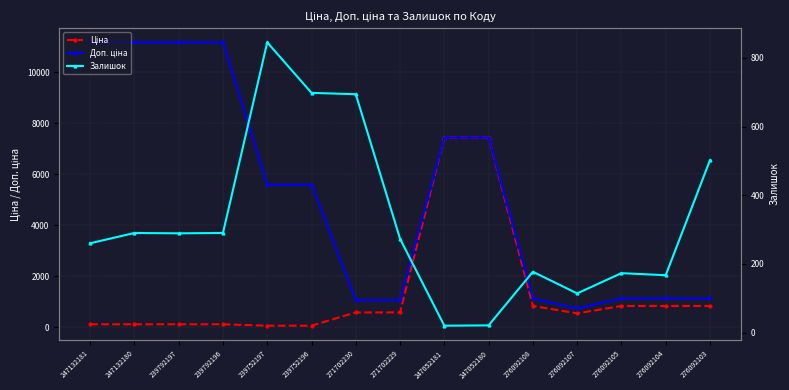

At which label does Залишок reach its peak?

239752197